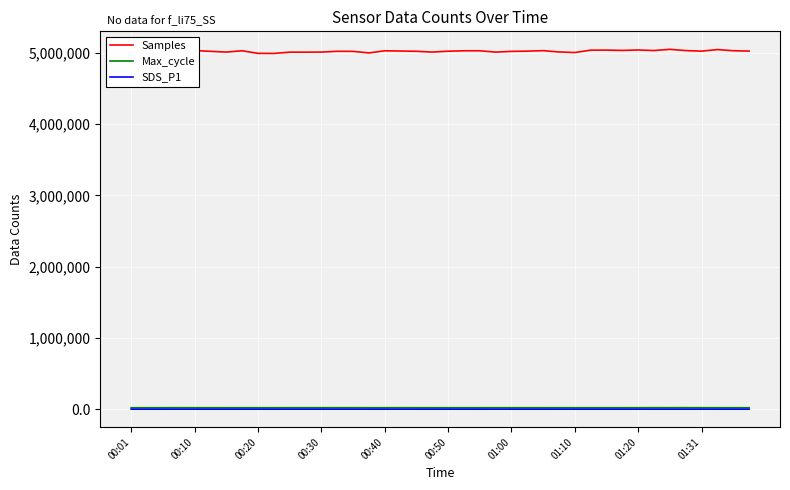

What is the maximum value shown in the chart?

5052115.0